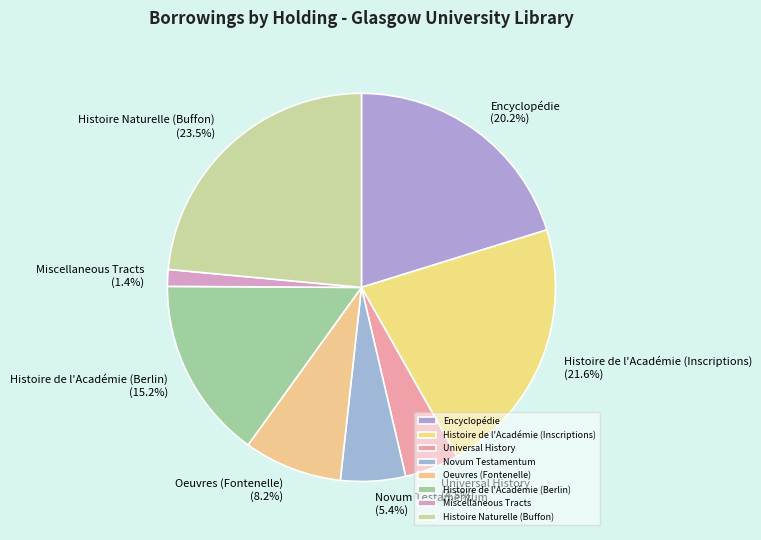

To the nearest percent, what is the average slice percentage?

12%